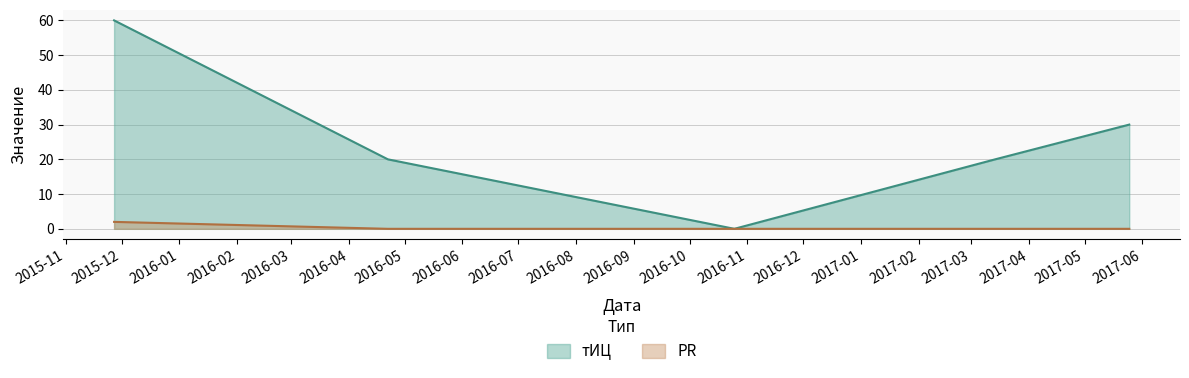

At which label is тИЦ closest to 30?

2017-05-25